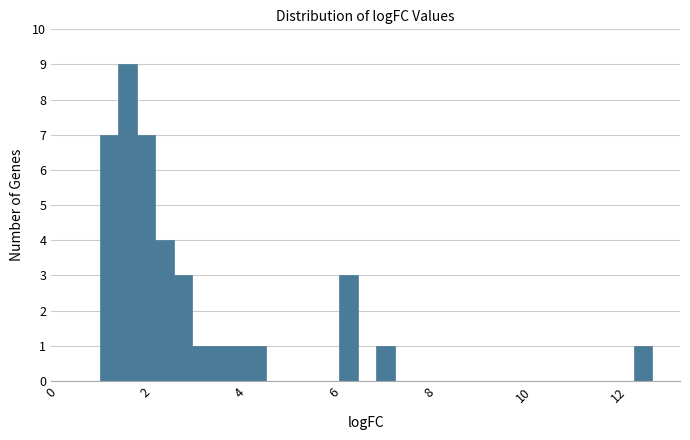

Around what value on the x-axis is the tallest bar? Give the approximate position of its centre, as read against the axis.

1.6